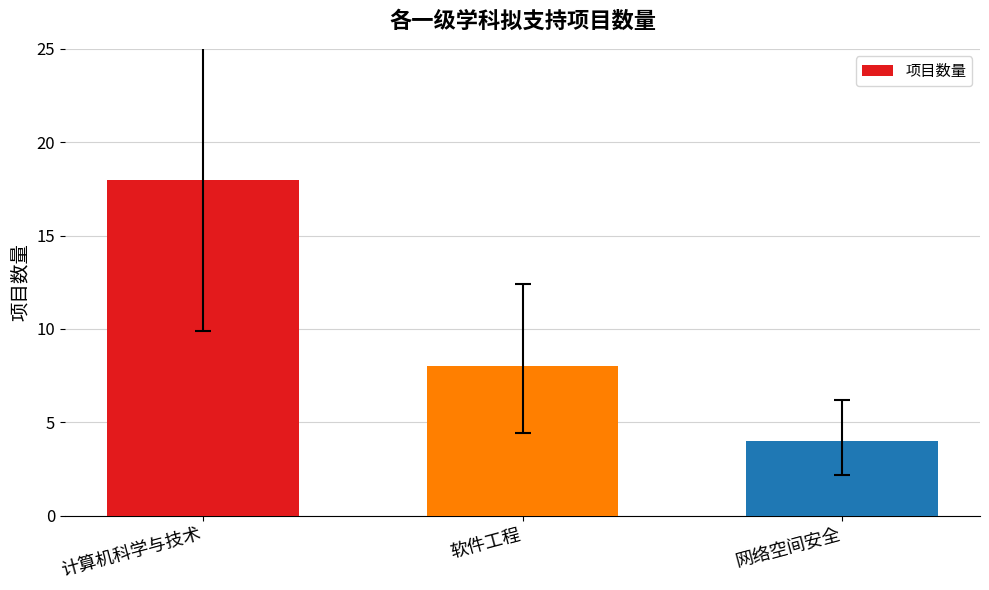

Rank the categories by value from highest to lowest.

计算机科学与技术, 软件工程, 网络空间安全